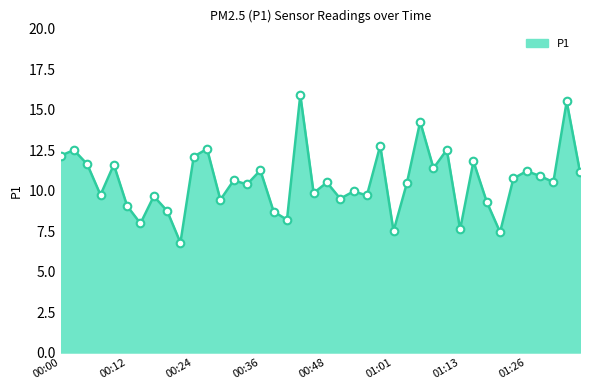

What is the maximum value shown in the chart?

15.9